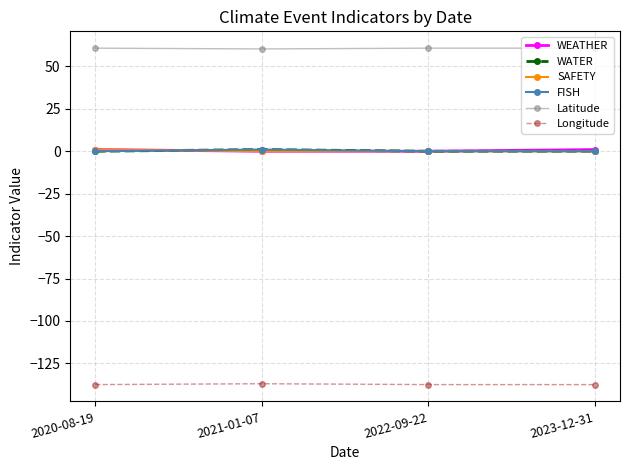

Is the value of WATER at 2020-08-19 greater than the value of WEATHER at 2023-12-31?

No